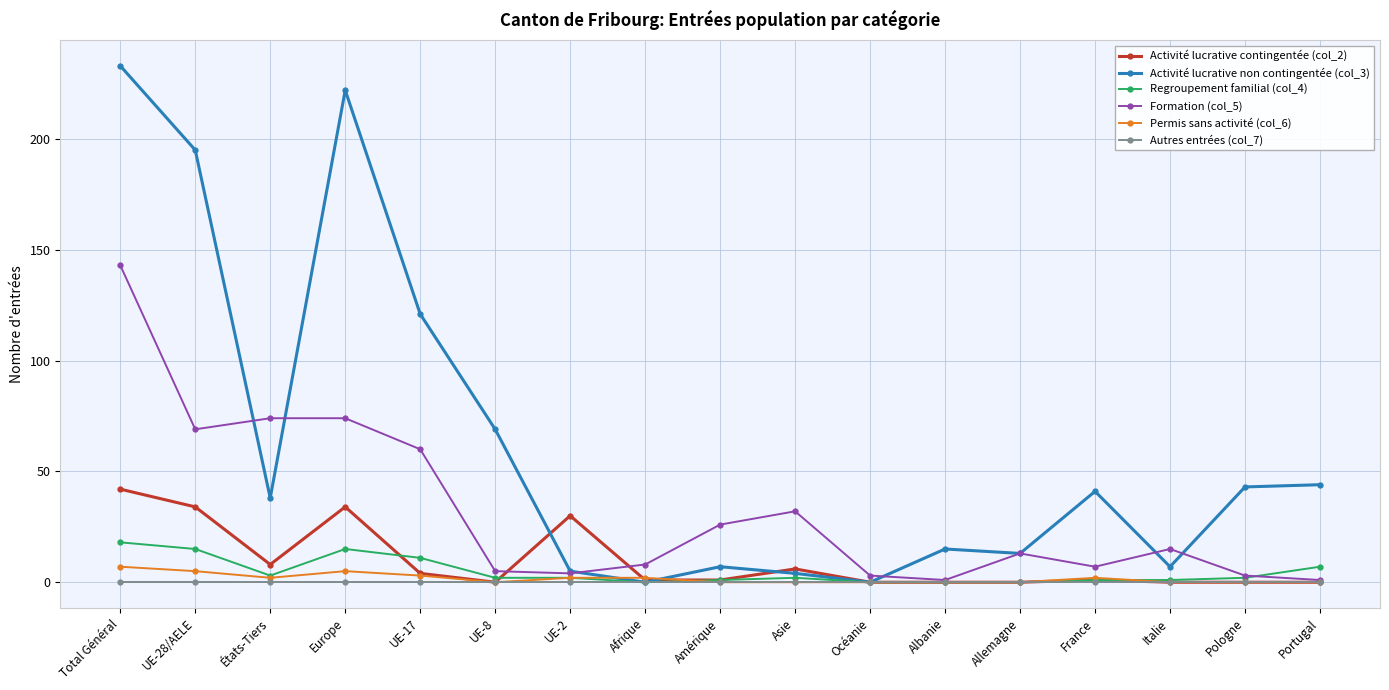

True or false: Autres entrées (col_7) has a value of 0 at Portugal.

True